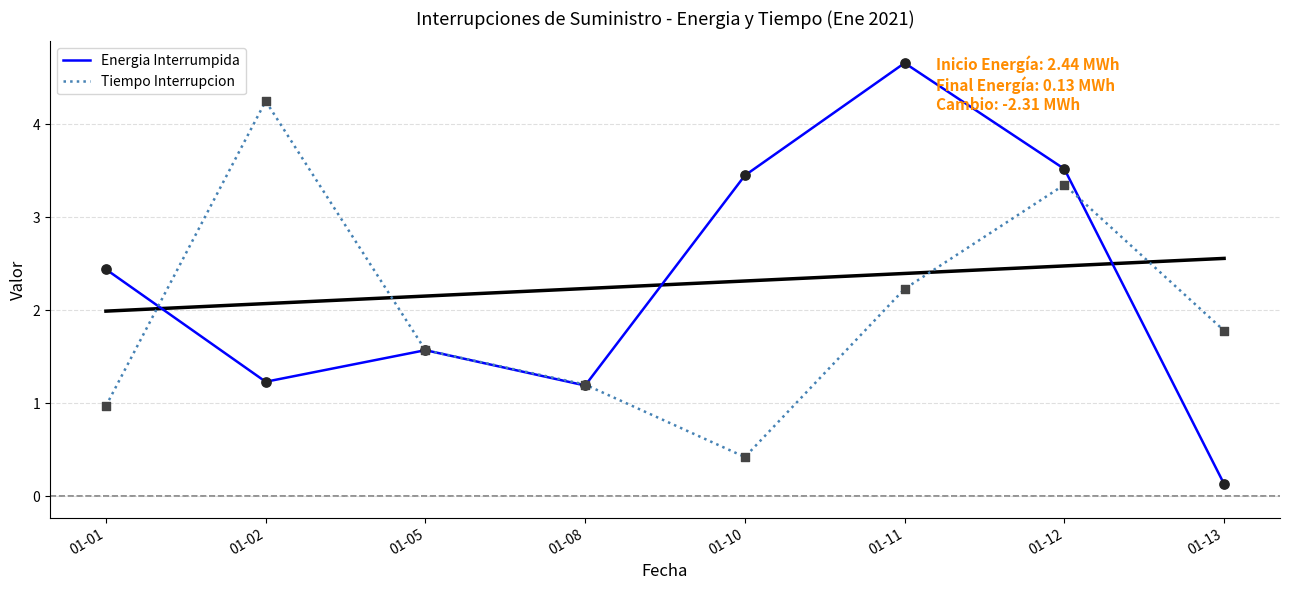

Which series has the largest total across all categories?

Energia Interrumpida